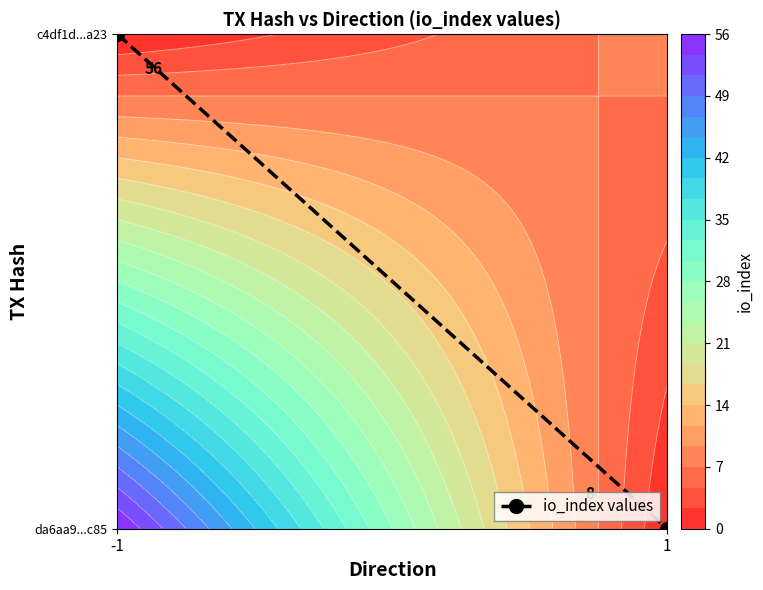

Rank the categories by value from highest to lowest.

-1, 1